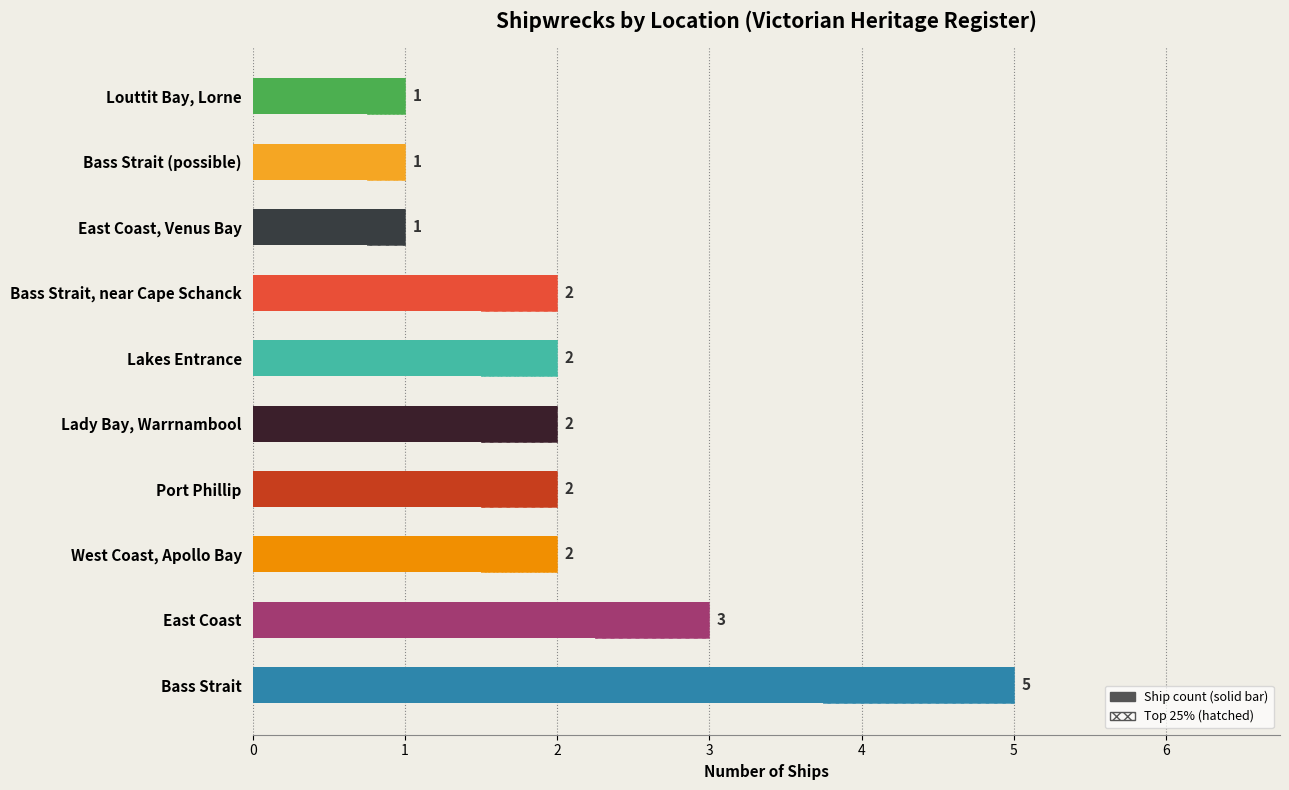

Reading left to right, transcribe all the data shown in this chart.

5	3	2	2	2	2	2	1	1	1